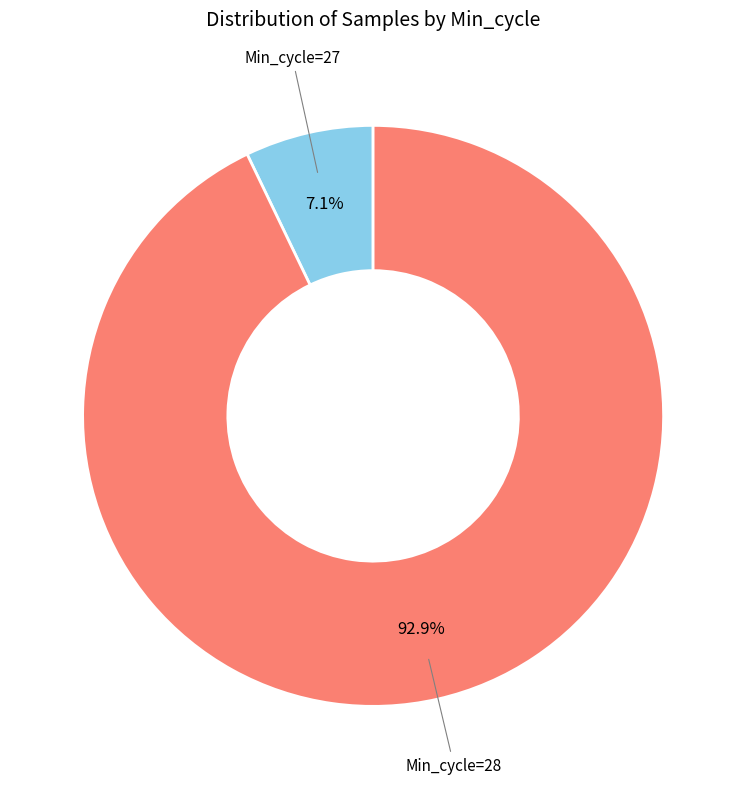

What percentage is NOT represented by Min_cycle=27?

92.9%